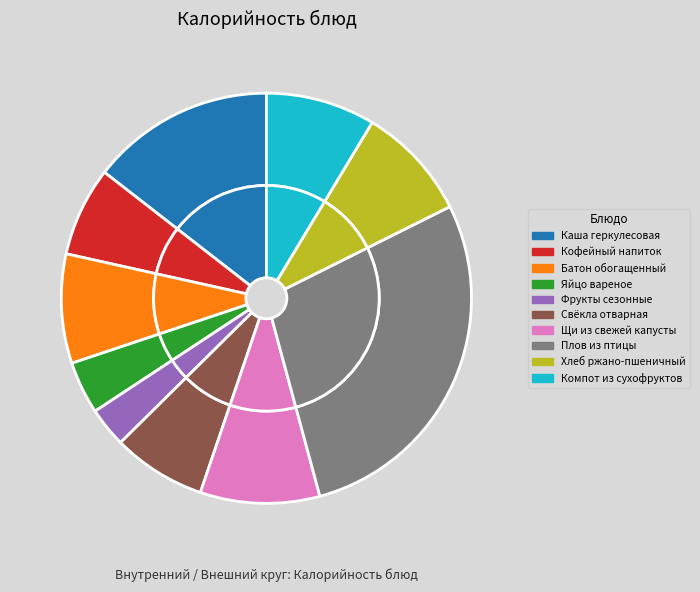

How many segments does this pie chart have?

10